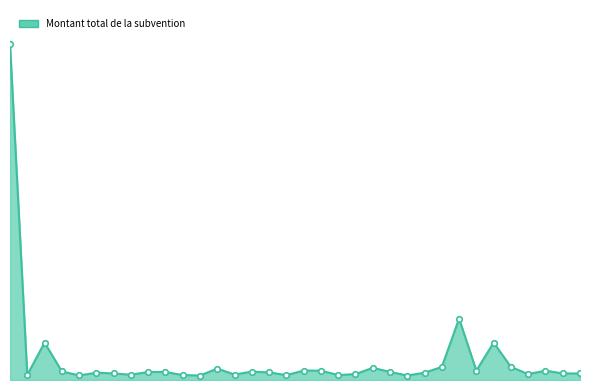

Where is the first local minimum?

2019-03-18